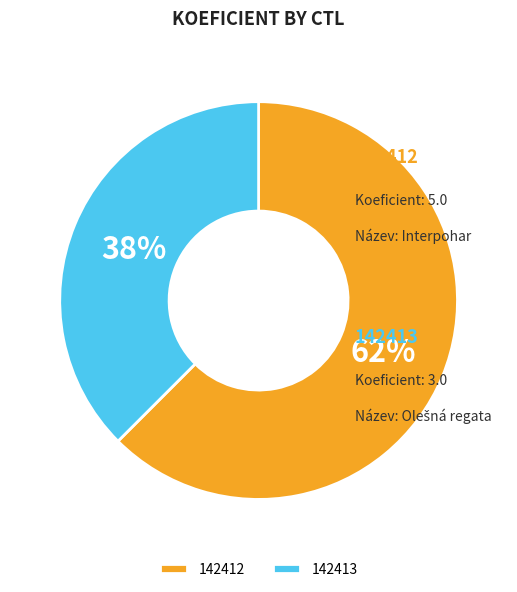

The 142412 slice represents 62% of the pie. True or false?

True